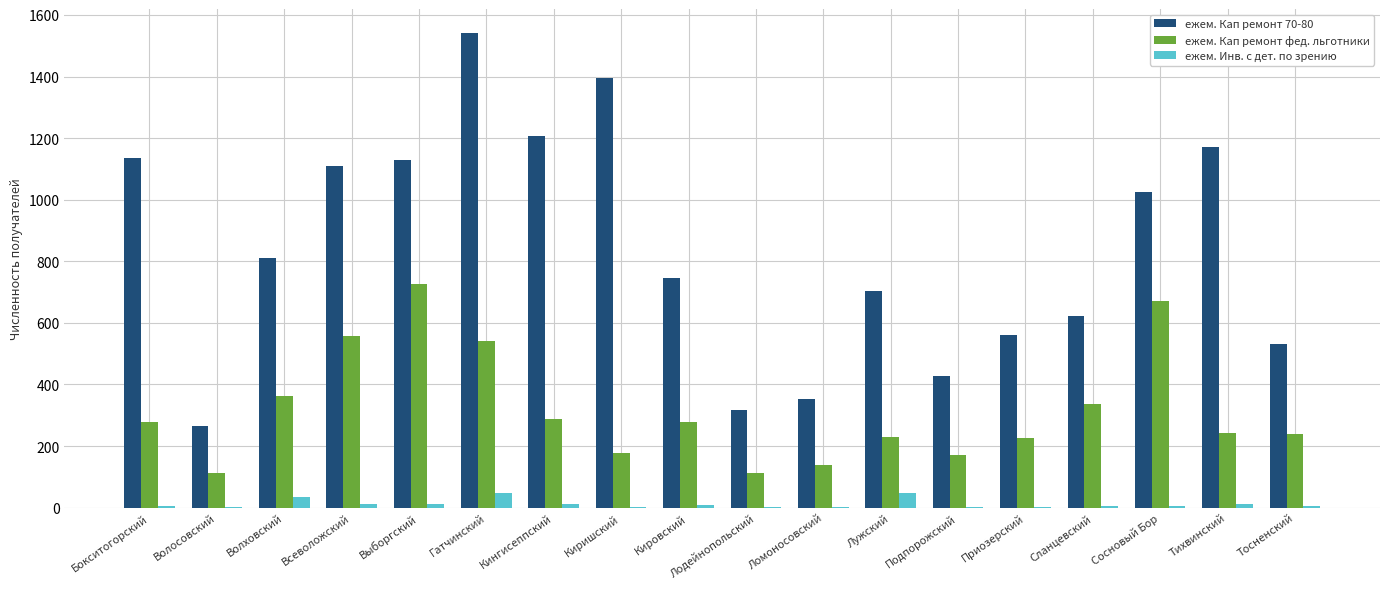

What is the sum of all ежем. Кап ремонт 70-80 values?

15053